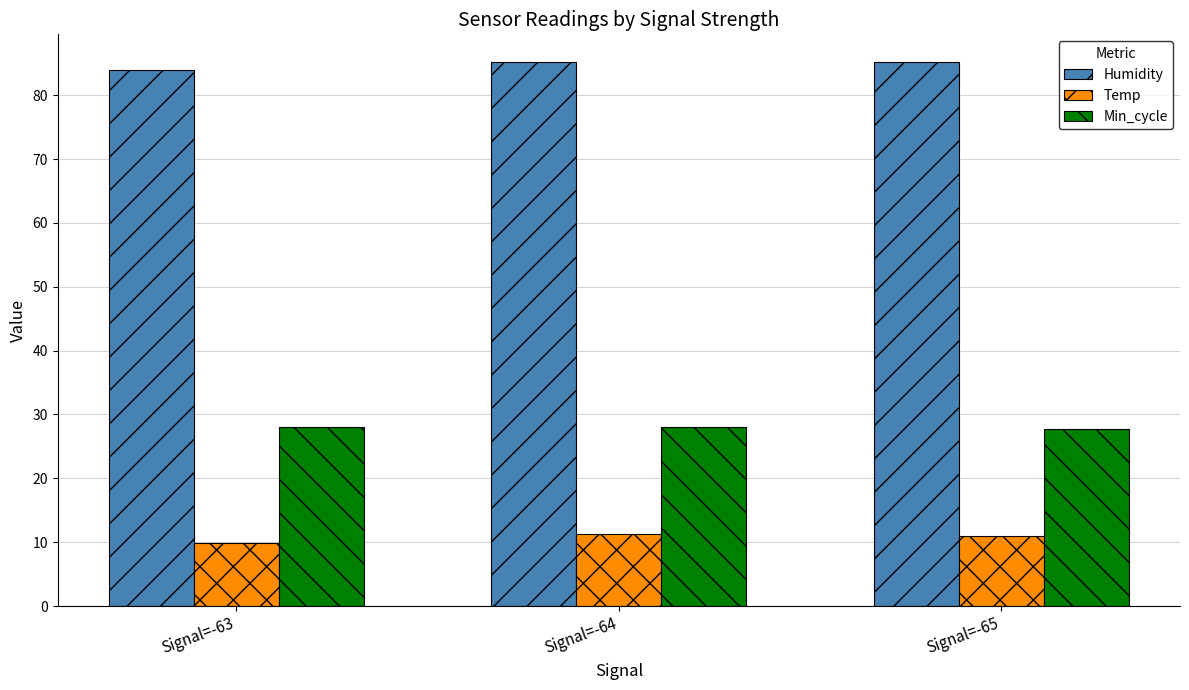

Are the bars horizontal?

No